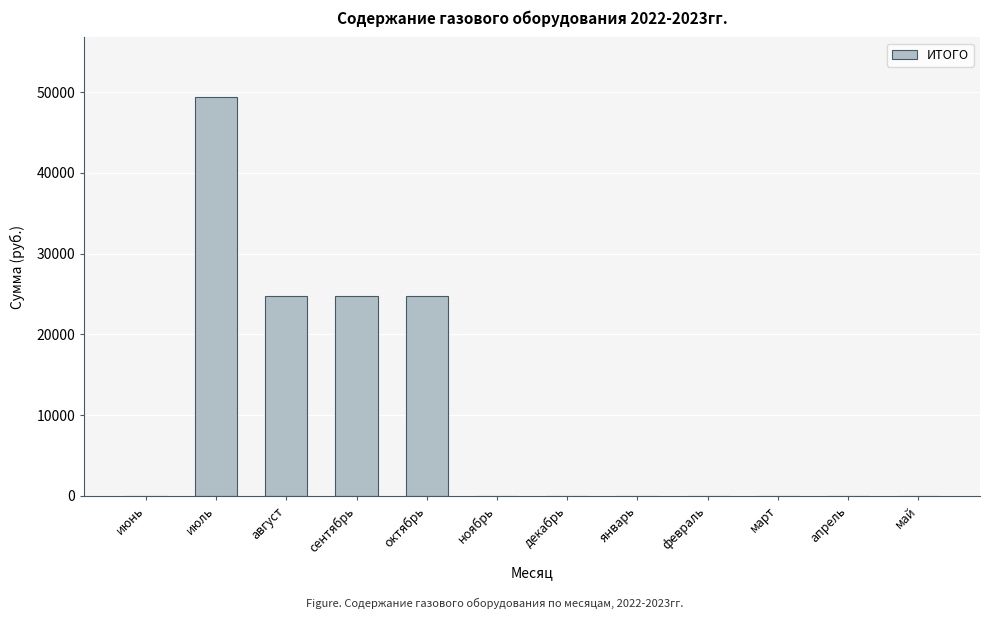

Which category has the highest value across all series?

июль